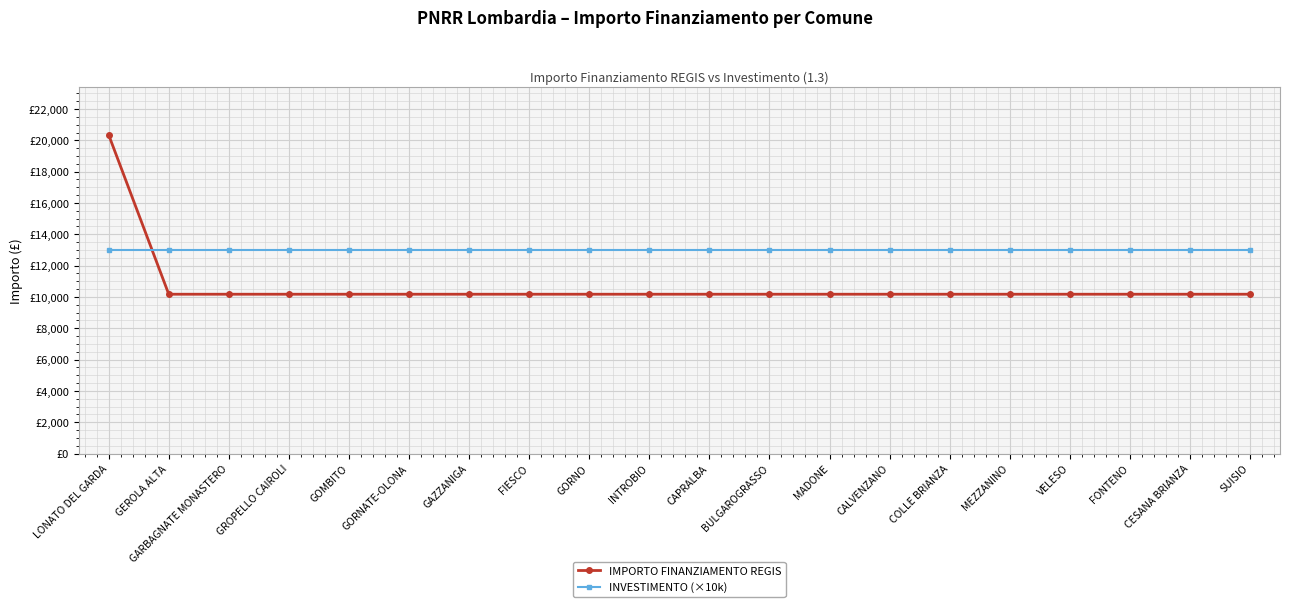

Which series ends up on top after the final intersection of INVESTIMENTO (×10k) and IMPORTO FINANZIAMENTO REGIS?

INVESTIMENTO (×10k)